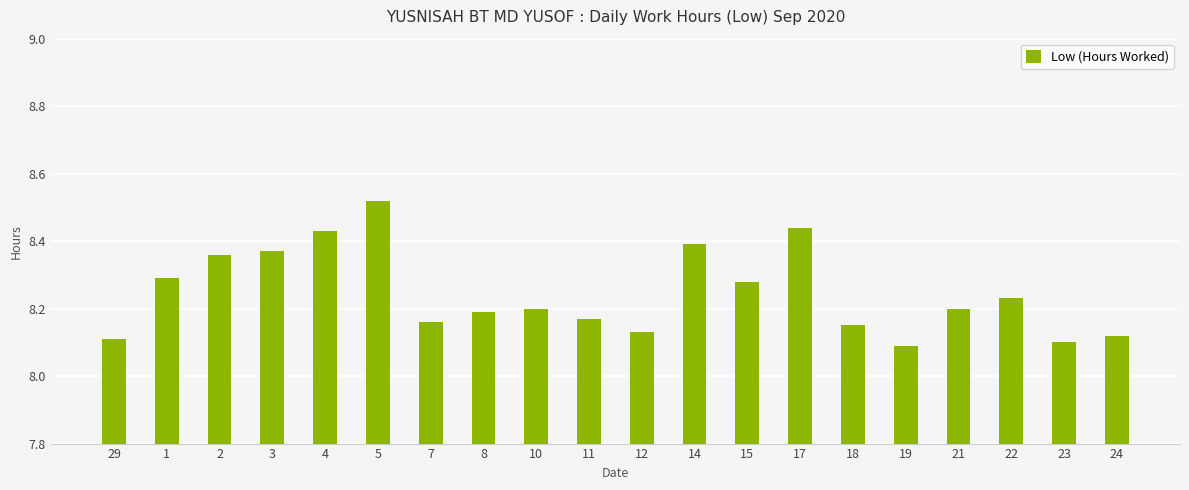

The value at 2 is 2.7. True or false?

False